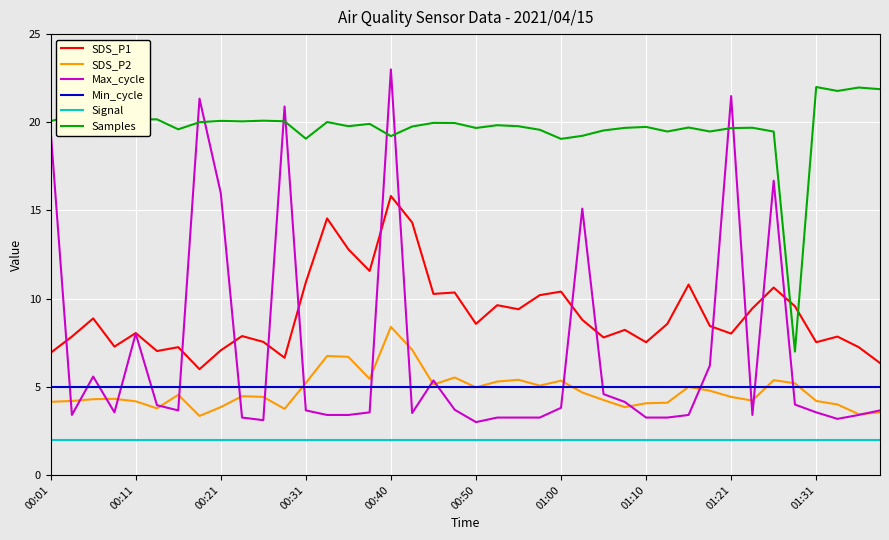

How many lines are shown in the chart?

6